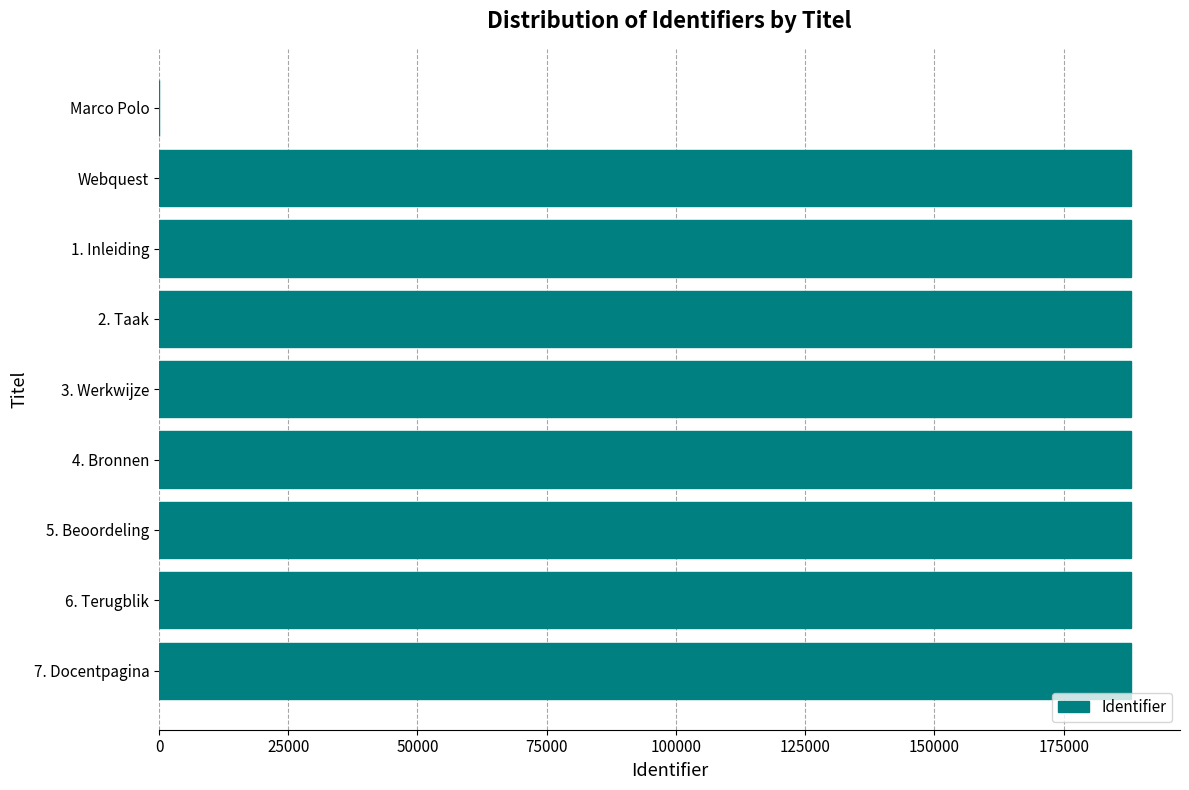

The value at 1. Inleiding is 188091. True or false?

True